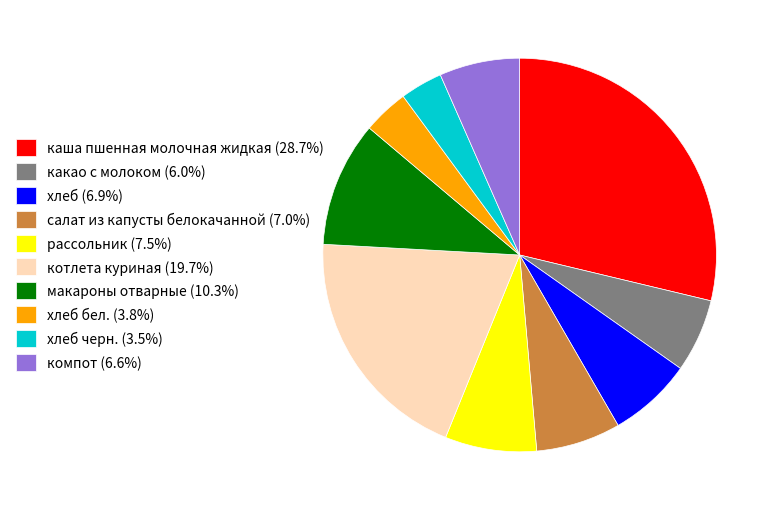

Is the sum of макароны отварные (10.3%) and салат из капусты белокачанной (7.0%) greater than half?

No